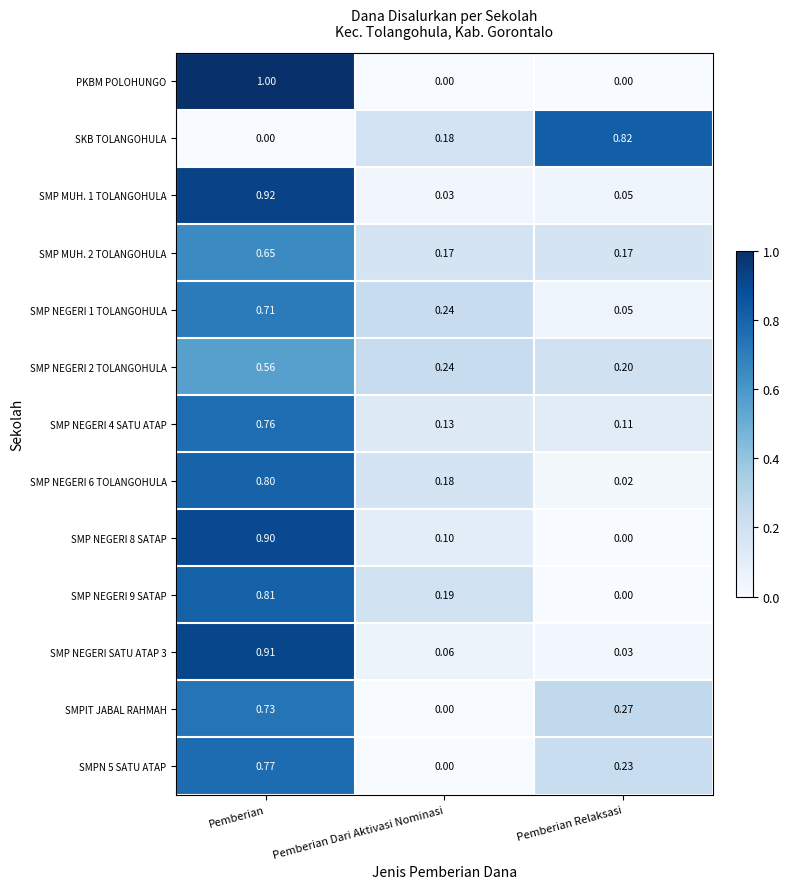

Which label corresponds to the largest value in the chart?

Pemberian